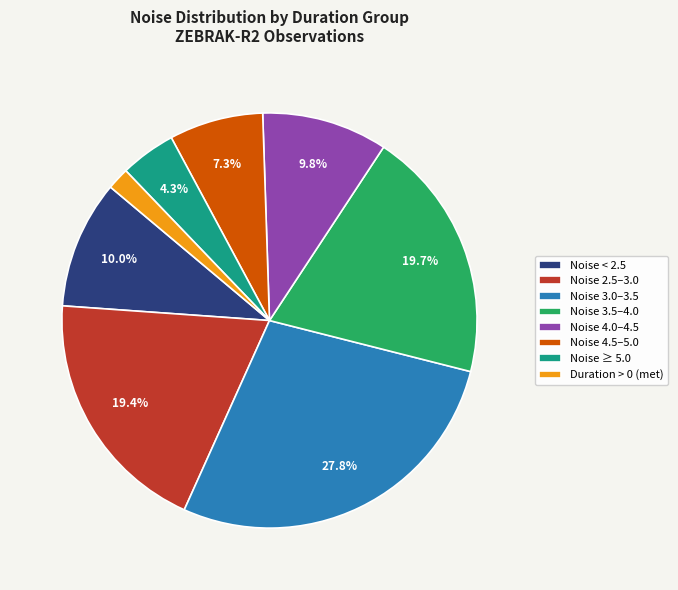

What percentage do Noise ≥ 5.0 and Noise < 2.5 together represent?

14.3%